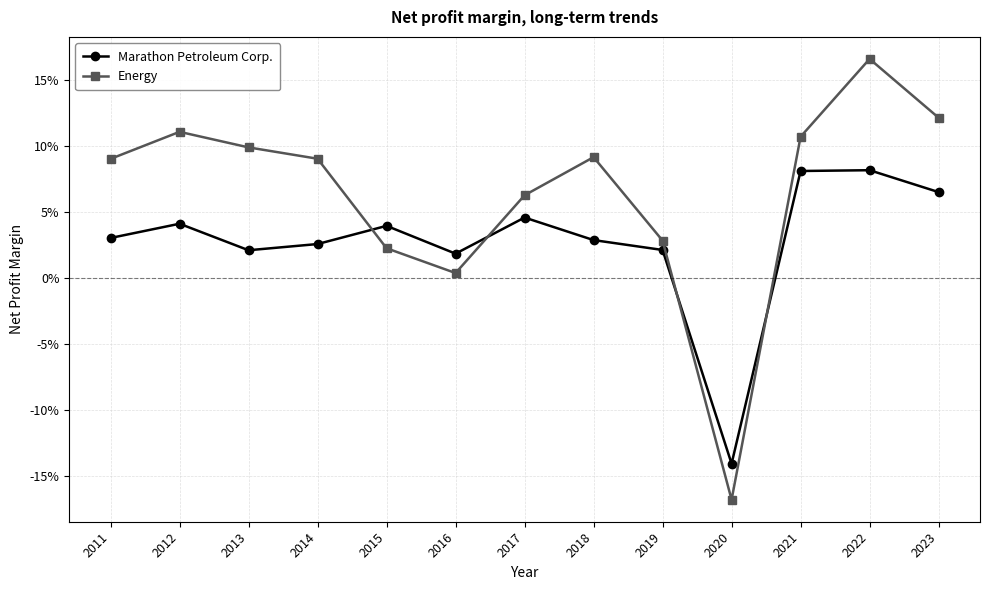

List the labels in order of Marathon Petroleum Corp. value, largest first.

2022, 2021, 2023, 2017, 2012, 2015, 2011, 2018, 2014, 2019, 2013, 2016, 2020